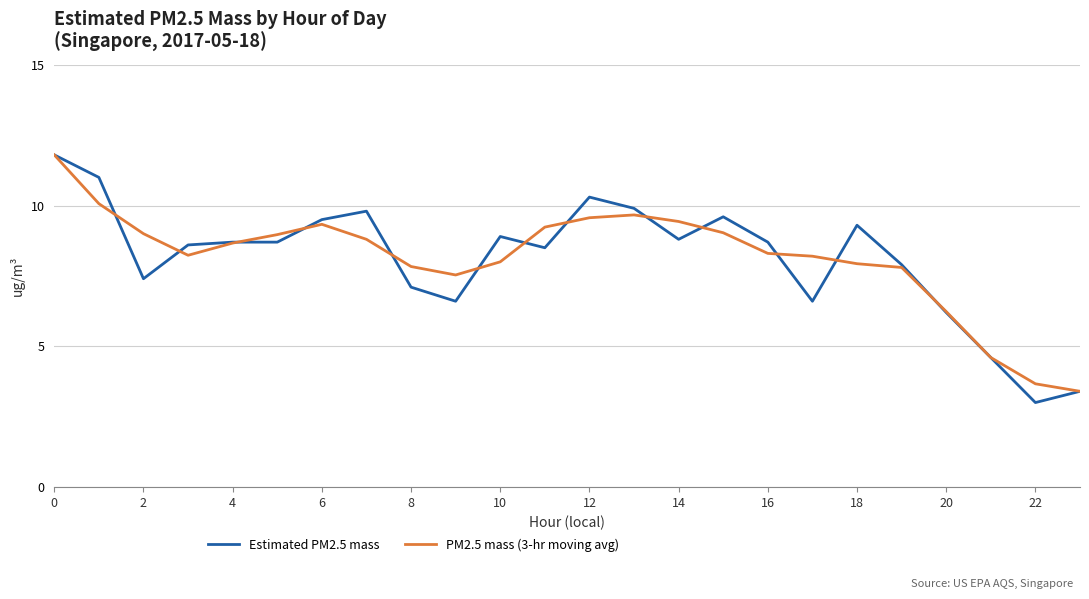

Which series has the widest spread of values?

Estimated PM2.5 mass